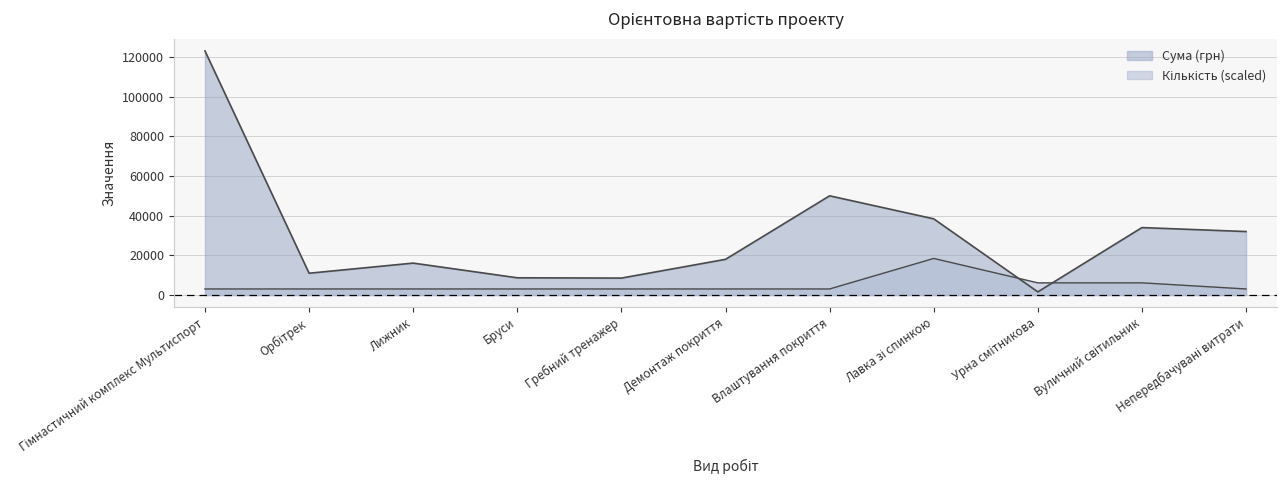

Does the chart have visible grid lines?

Yes